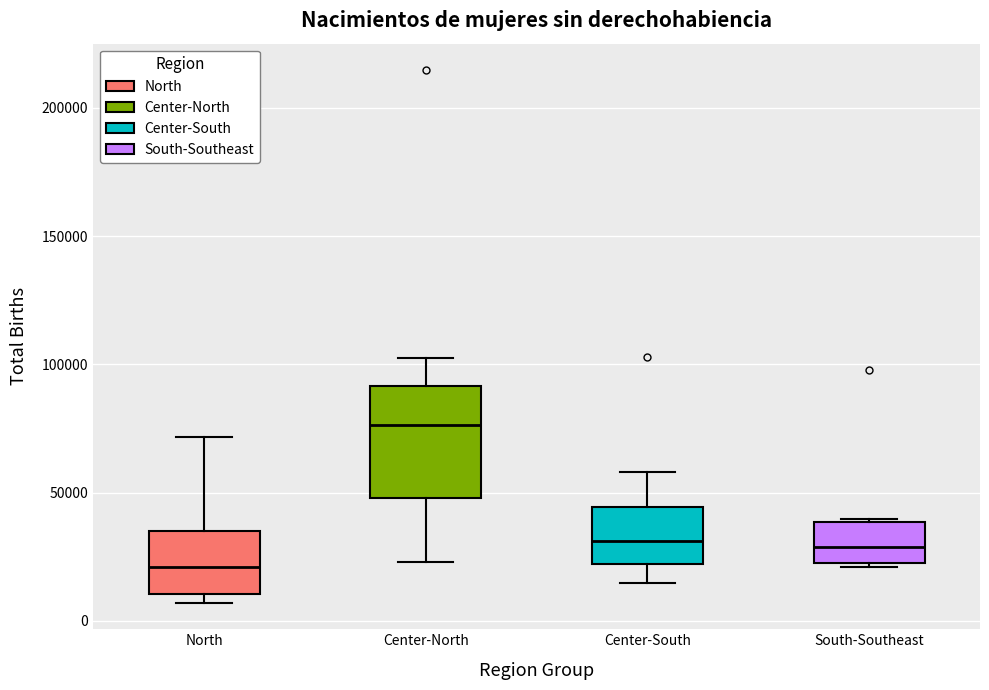

Reading left to right, read every box against the y-axis: the position of its median line, the range the box covers, and the ends of its whiskers. The values are not printed on the chart, so give them approximately, as read against the axis.

North: median 20000, box 10000 to 35000, whiskers 5000 to 70000
Center-North: median 75000, box 50000 to 90000, whiskers 25000 to 105000
Center-South: median 30000, box 20000 to 45000, whiskers 15000 to 60000
South-Southeast: median 30000, box 25000 to 40000, whiskers 20000 to 40000